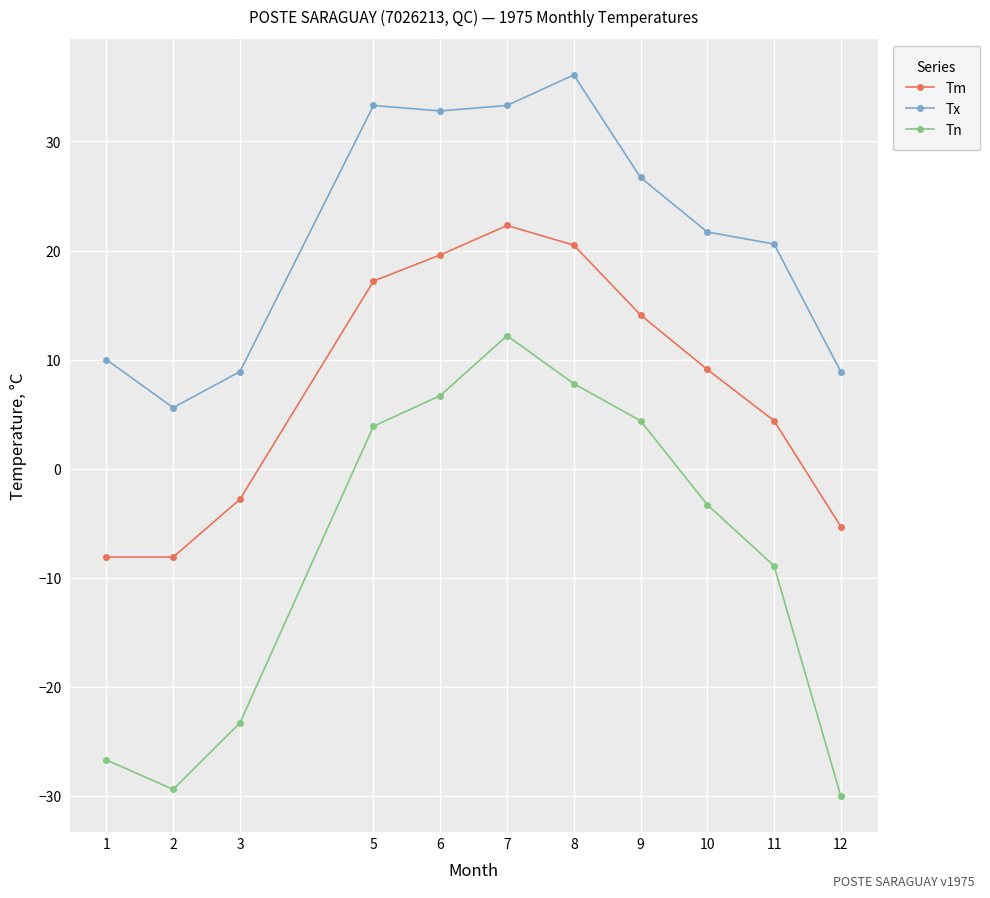

Which series has the widest spread of values?

Tn